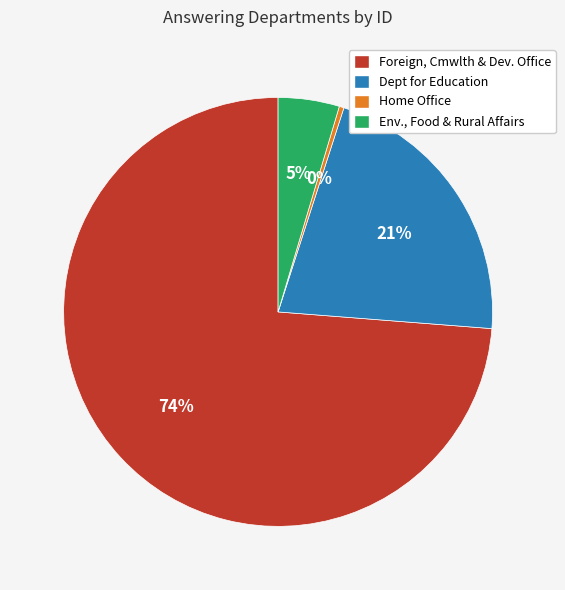

To the nearest percent, what is the average slice percentage?

25%